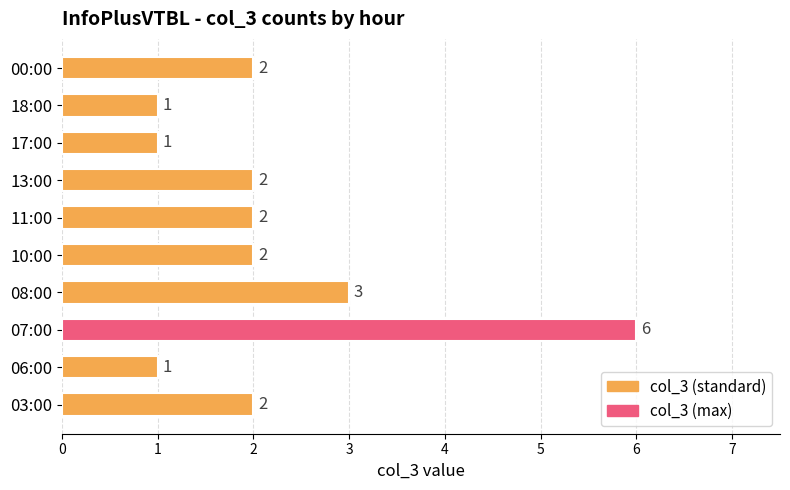

The value at 06:00 is 1. True or false?

True